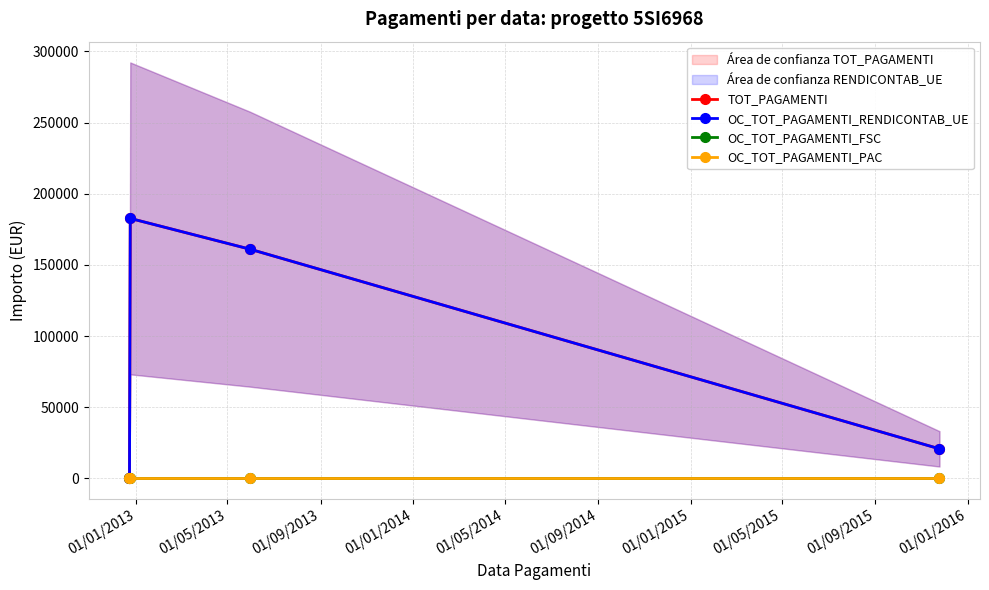

Does the chart display data point markers on the line(s)?

Yes